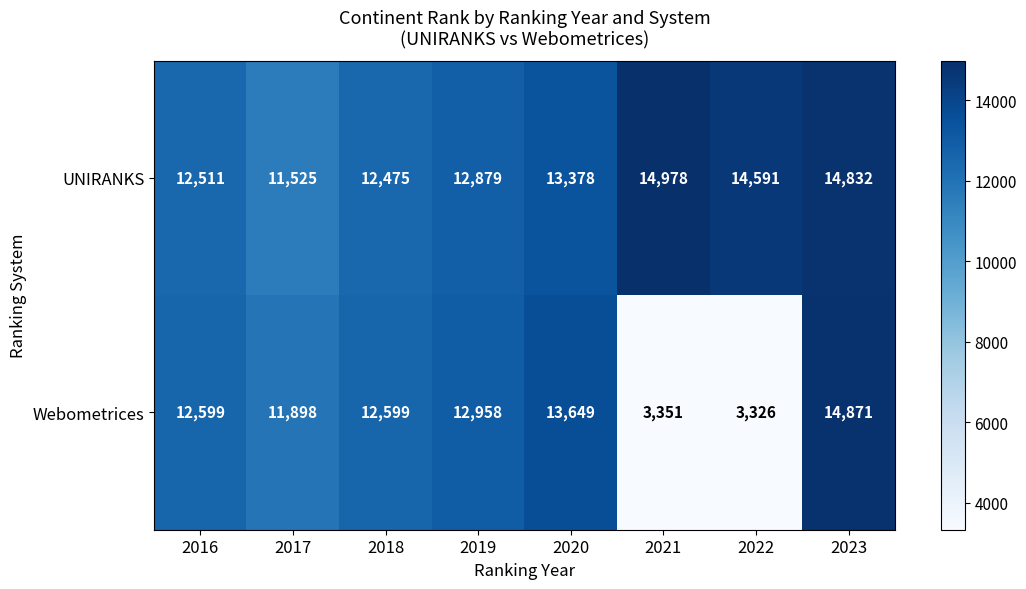

Reading left to right, extract all data points from this chart.

UNIRANKS: 2016=12511	2017=11525	2018=12475	2019=12879	2020=13378	2021=14978	2022=14591	2023=14832
Webometrices: 2016=12599	2017=11898	2018=12599	2019=12958	2020=13649	2021=3351	2022=3326	2023=14871